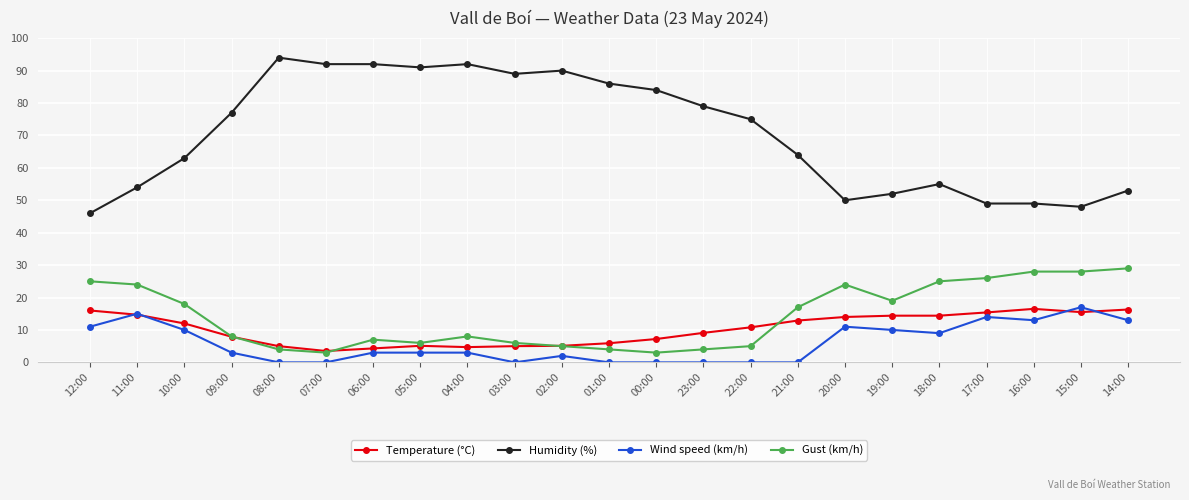

What is the label of the 17th point from the right?

06:00